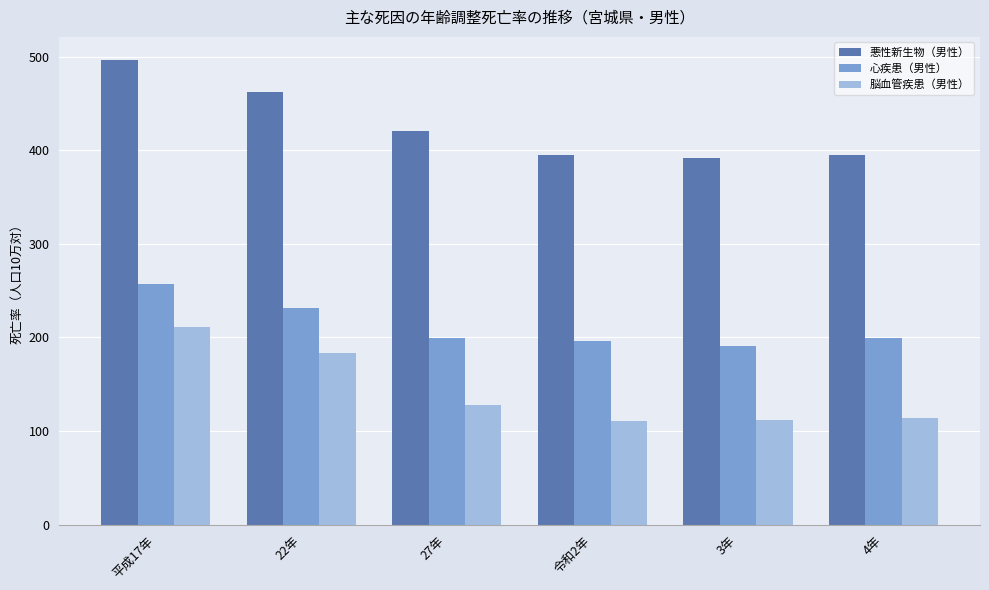

What position from the right is 4年?

1